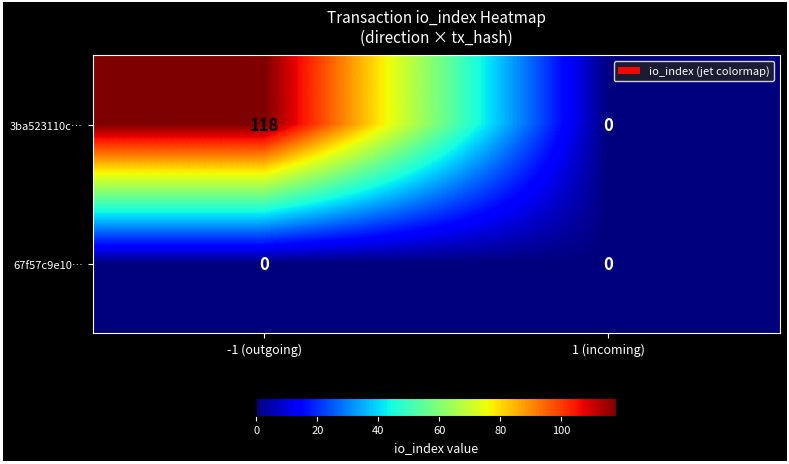

What is the greatest value displayed?

118